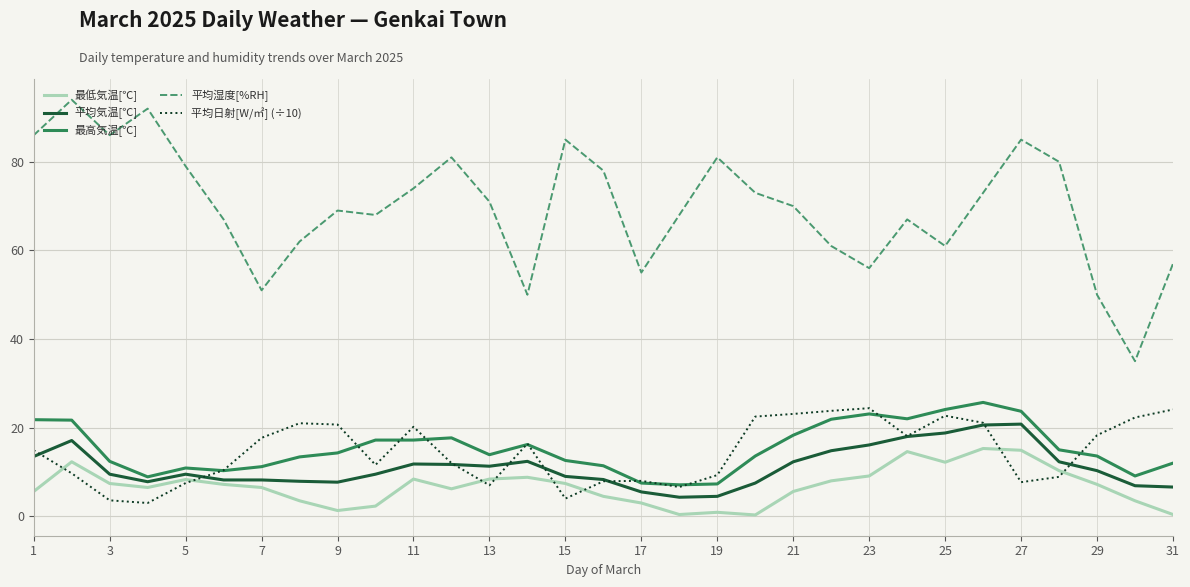

True or false: 平均湿度[%RH] and 最低気温[℃] intersect in this chart.

False